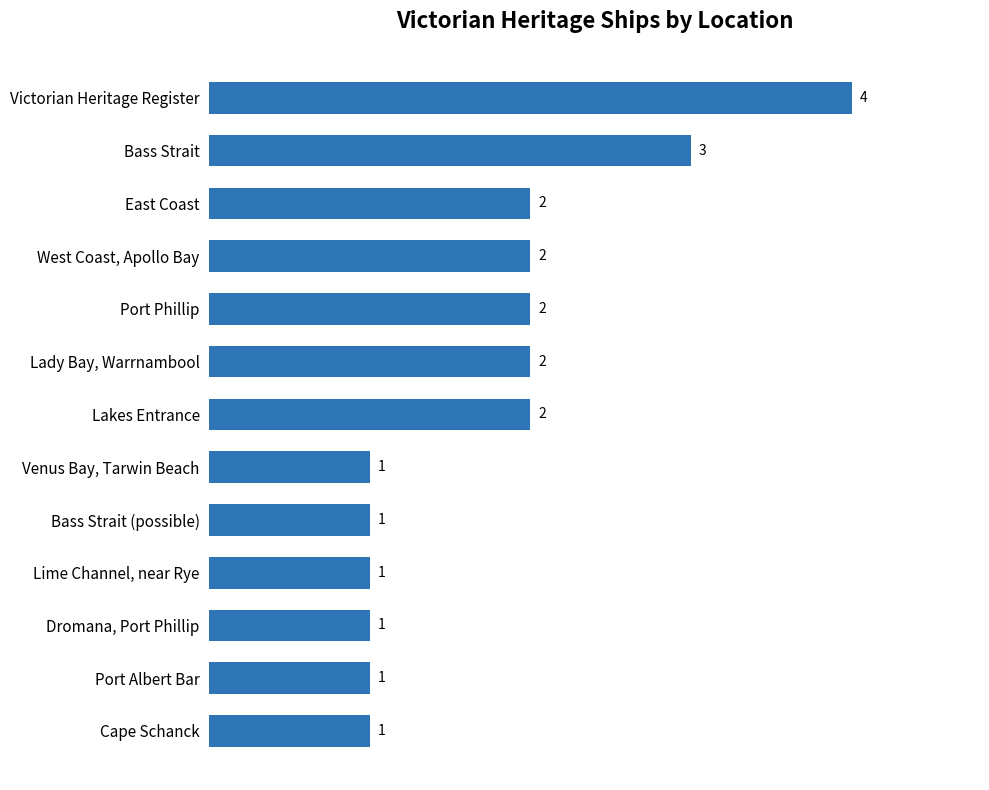

Reading bottom to top, transcribe all the data shown in this chart.

Cape Schanck=1	Port Albert Bar=1	Dromana, Port Phillip=1	Lime Channel, near Rye=1	Bass Strait (possible)=1	Venus Bay, Tarwin Beach=1	Lakes Entrance=2	Lady Bay, Warrnambool=2	Port Phillip=2	West Coast, Apollo Bay=2	East Coast=2	Bass Strait=3	Victorian Heritage Register=4